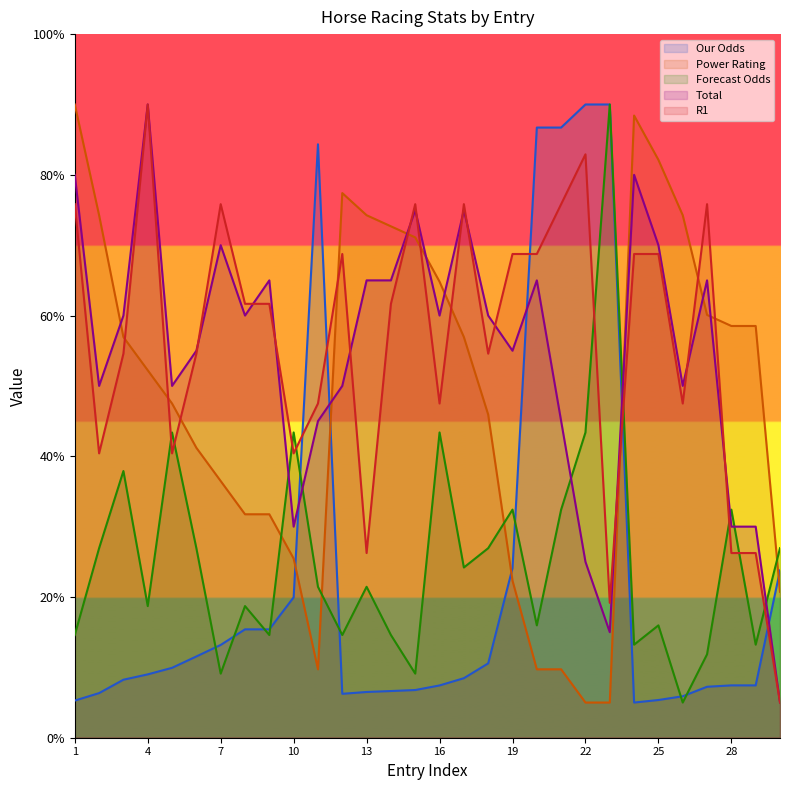

Which series has the largest total across all categories?

R1